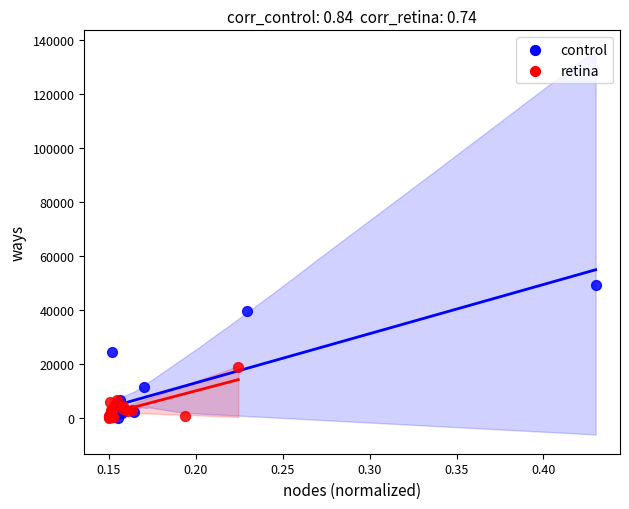

Which series has the widest spread of Y values?

control